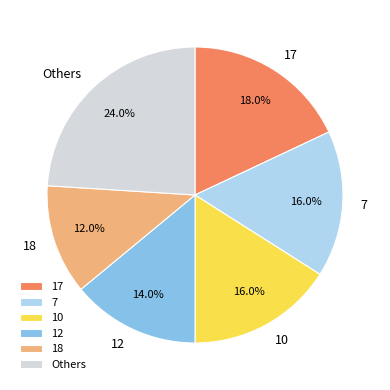

To the nearest percent, what portion does 18 represent?

12%